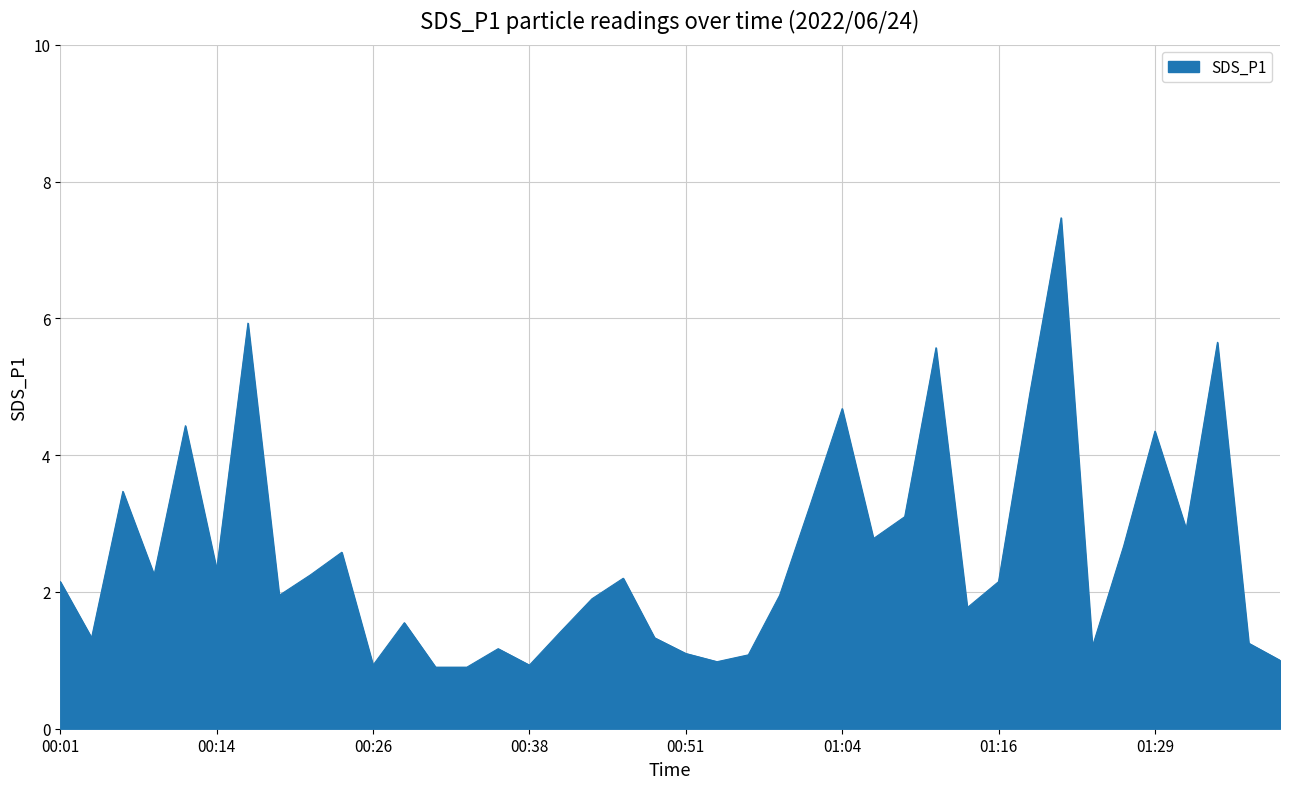

What is the maximum value shown in the chart?

7.5